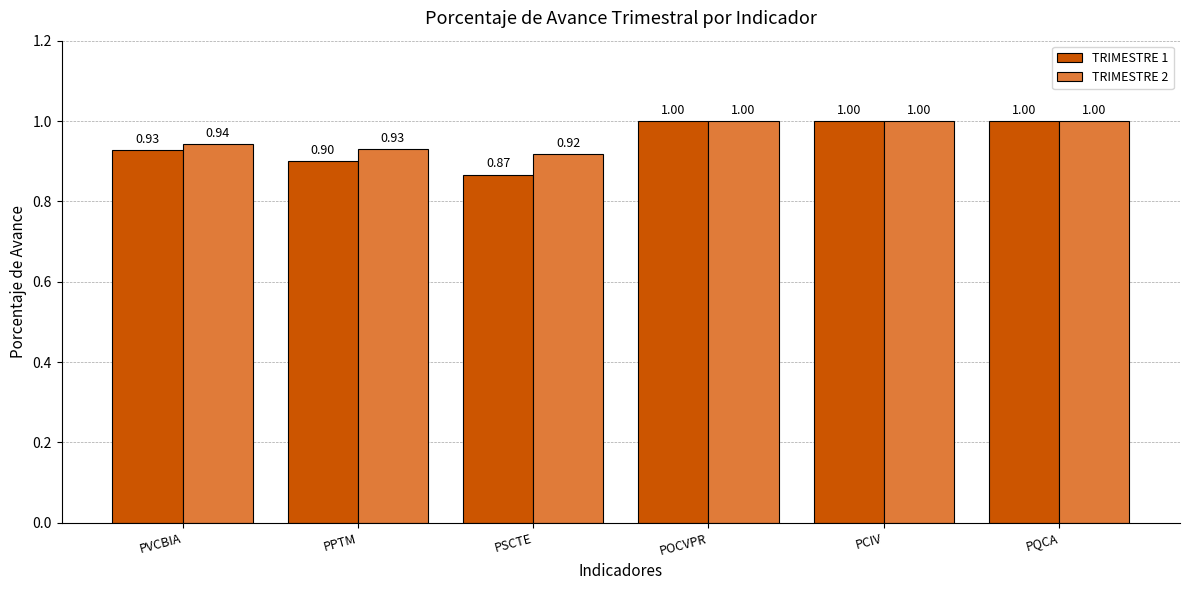

What is the value of the TRIMESTRE 1 bar at the 3rd from the left?

0.9